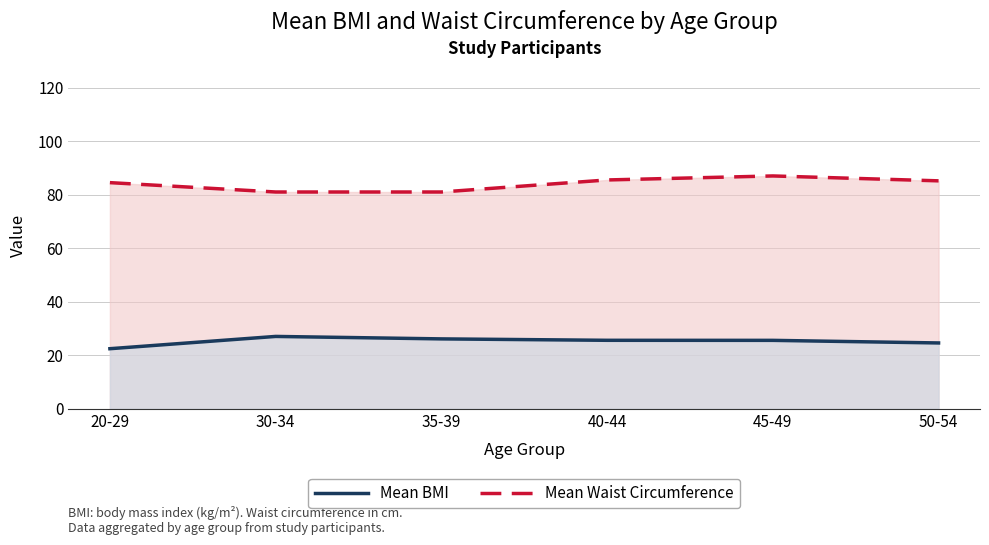

How many data points in Mean BMI are less than 25?

2